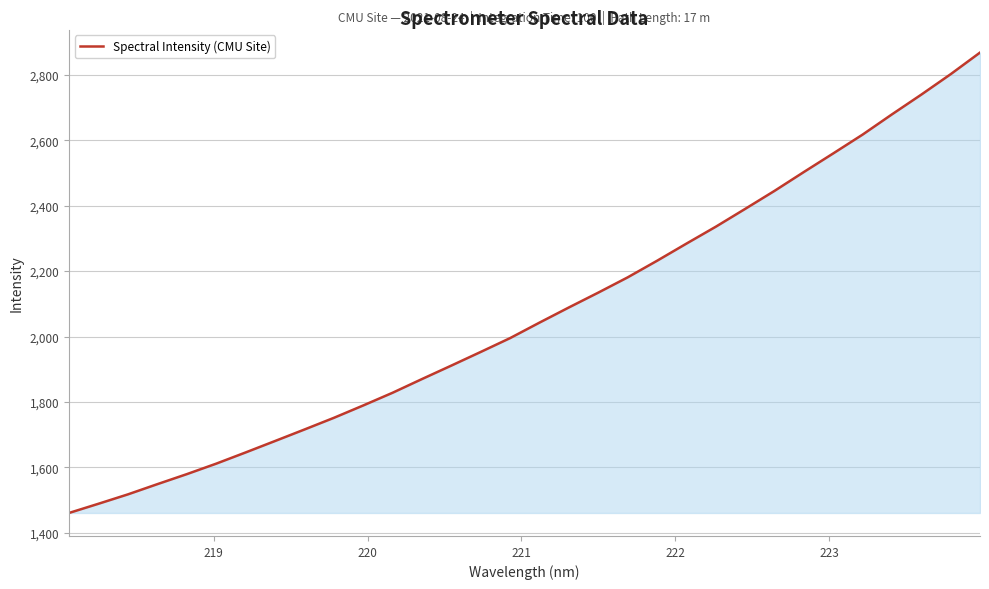

What is the sum of all values?

66247.2